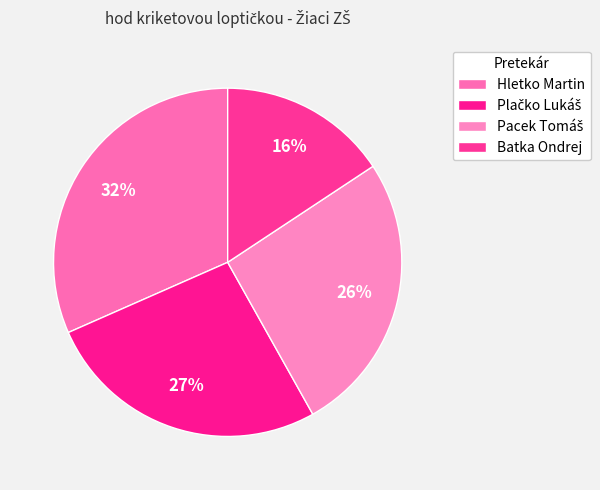

Rank the categories by value from highest to lowest.

Hletko Martin, Plačko Lukáš, Pacek Tomáš, Batka Ondrej